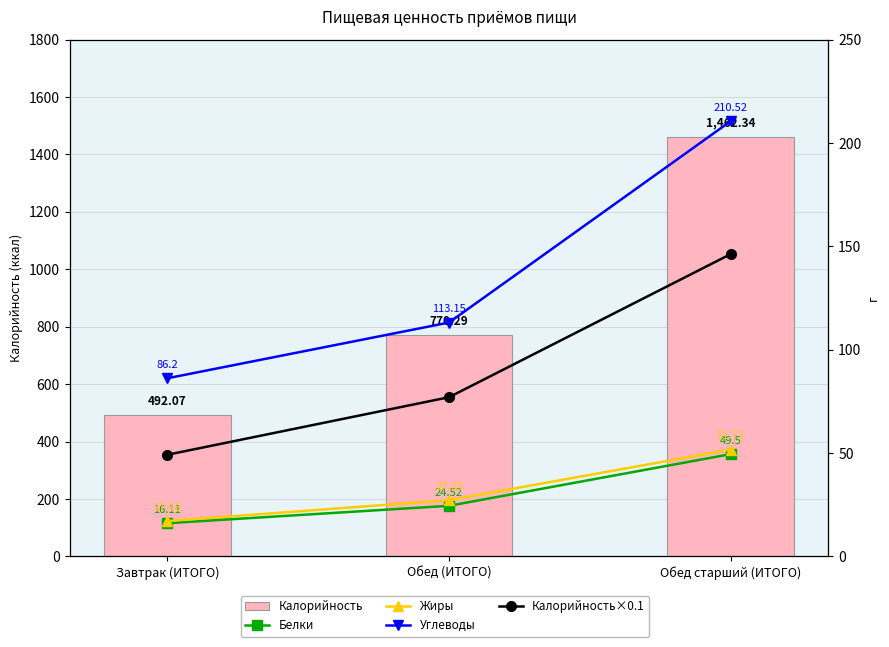

Between Завтрак (ИТОГО) and Обед (ИТОГО), which series saw the biggest shift?

Калорийность